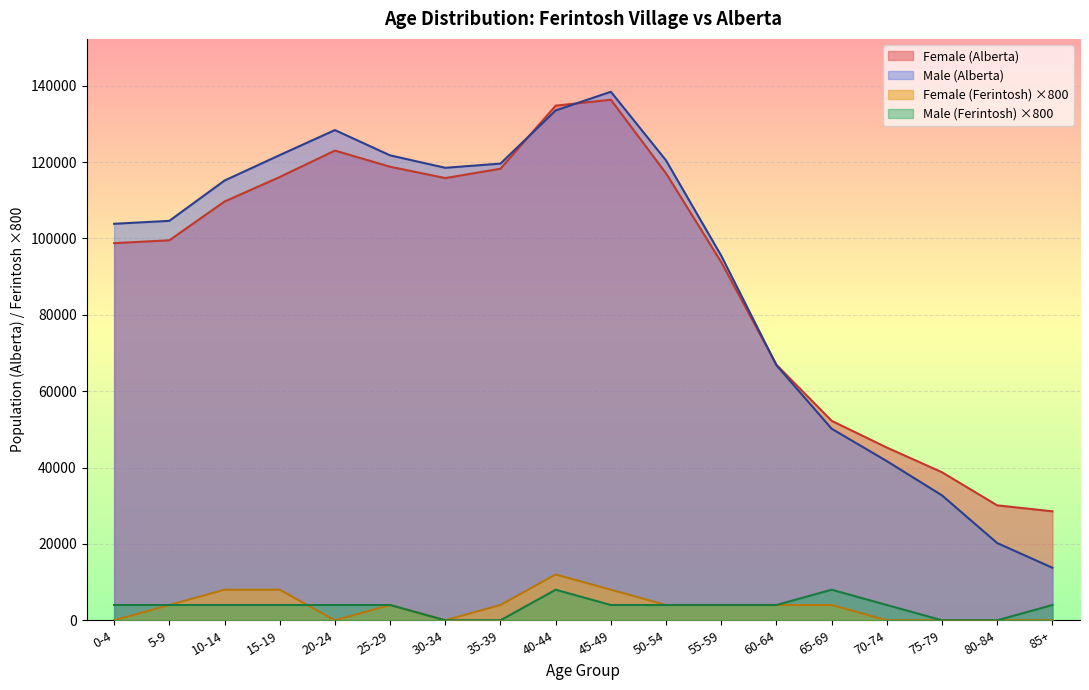

List the series in order of their peak value, lowest first.

Male (Ferintosh) ×800, Female (Ferintosh) ×800, Female (Alberta), Male (Alberta)